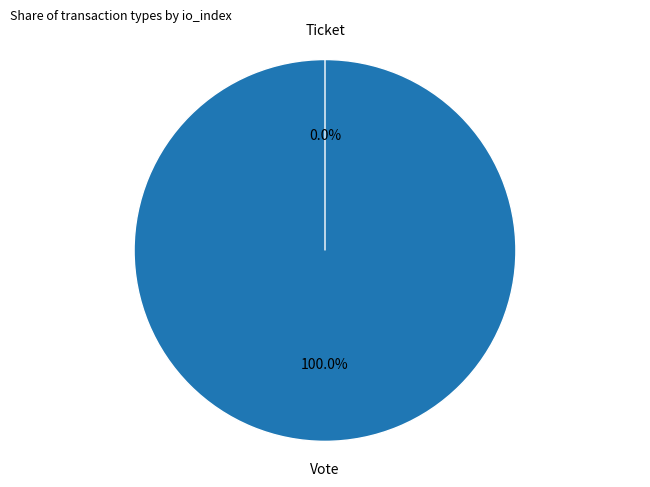

What is the change in value from Vote to Ticket?

-1